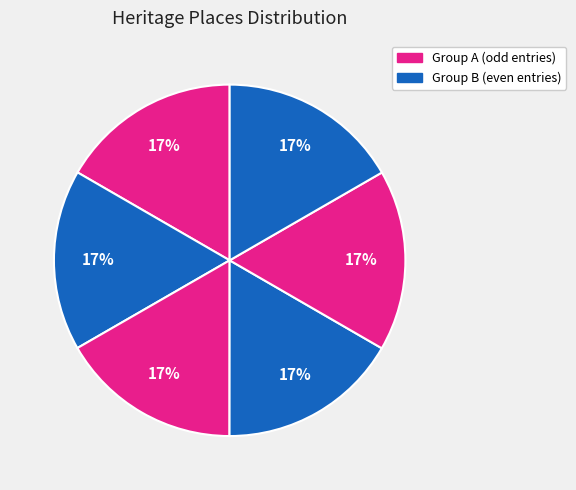

How many segments does this pie chart have?

6